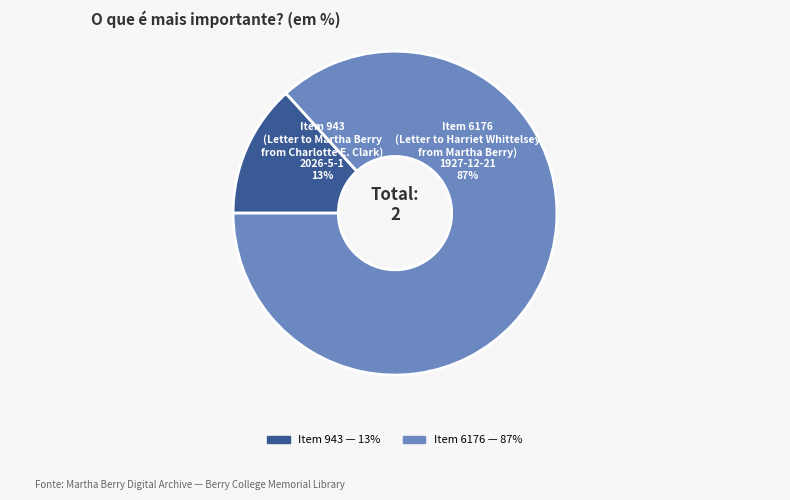

Is there any slice that represents more than half of the pie?

Yes